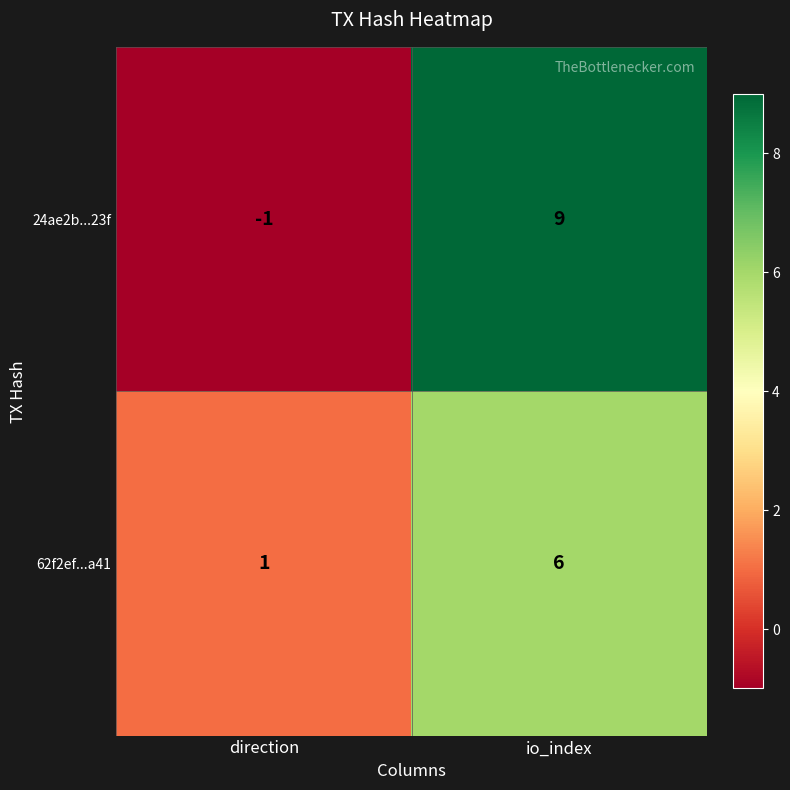

The 24ae2b...23f series shows -1 at direction. True or false?

True